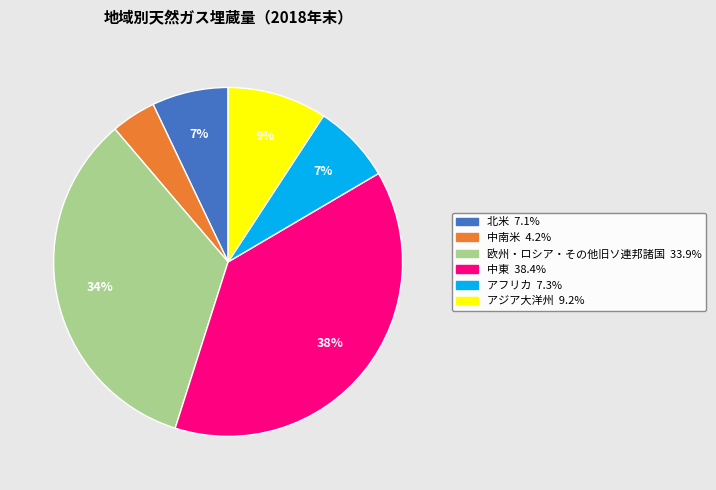

Which category has the biggest portion of the pie?

中東